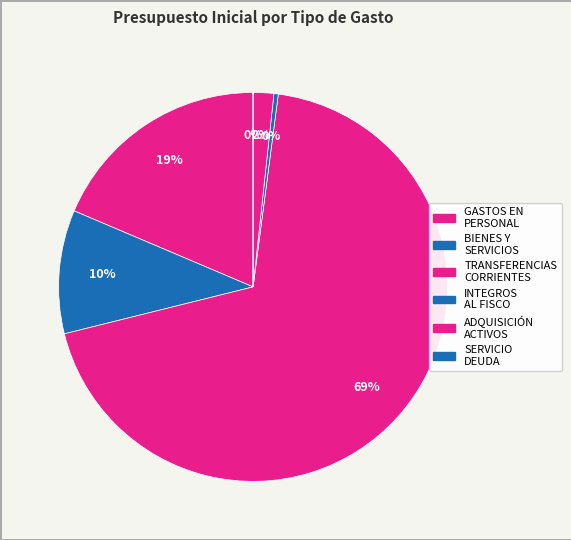

Rank the categories by value from highest to lowest.

TRANSFERENCIAS CORRIENTES, GASTOS EN PERSONAL, BIENES Y SERVICIOS DE CONSUMO, ADQUISICIÓN DE ACTIVOS NO FINANCIEROS, INTEGROS AL FISCO, SERVICIO DE LA DEUDA